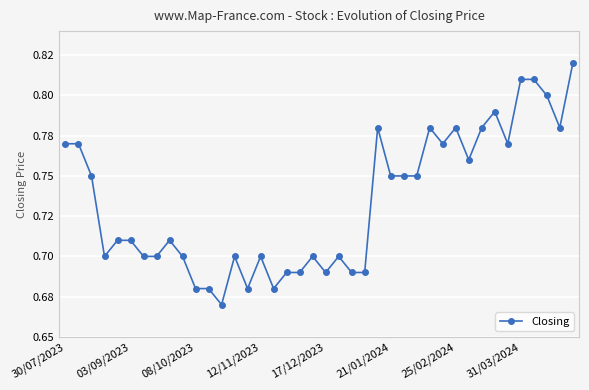

What is the smallest value displayed?

0.7